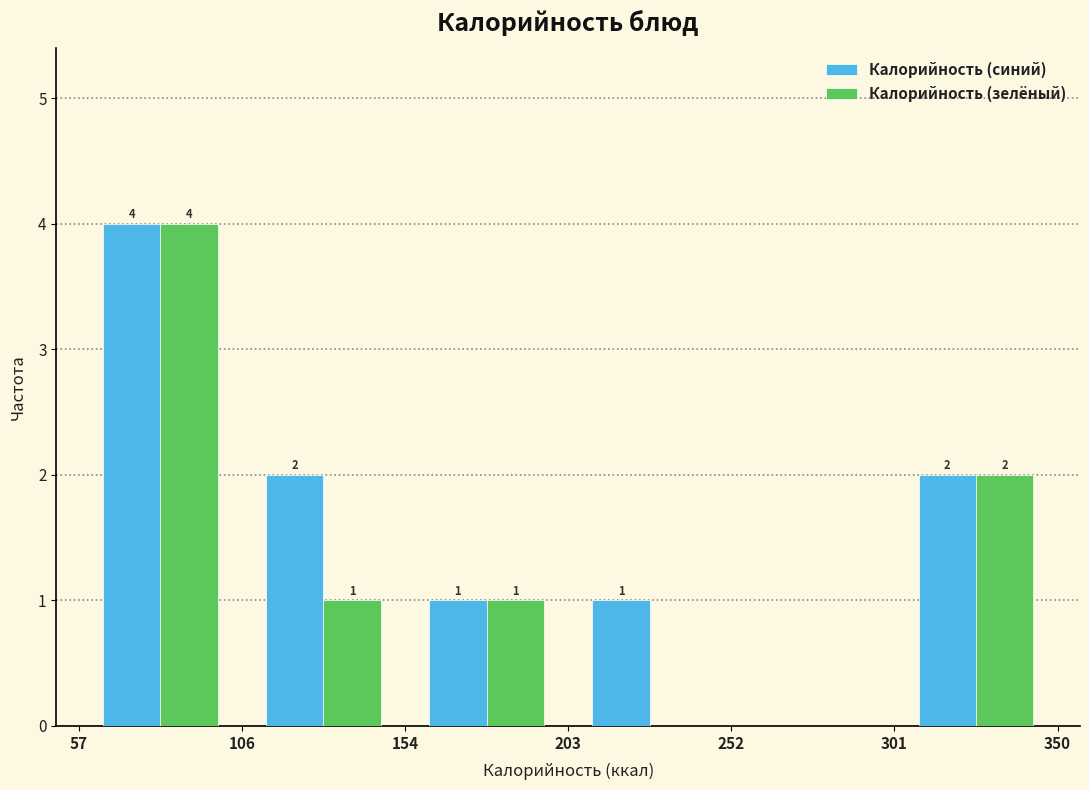

In the Калорийность (зелёный) series, which range on the x-axis has the tallest bar?

57 to 106